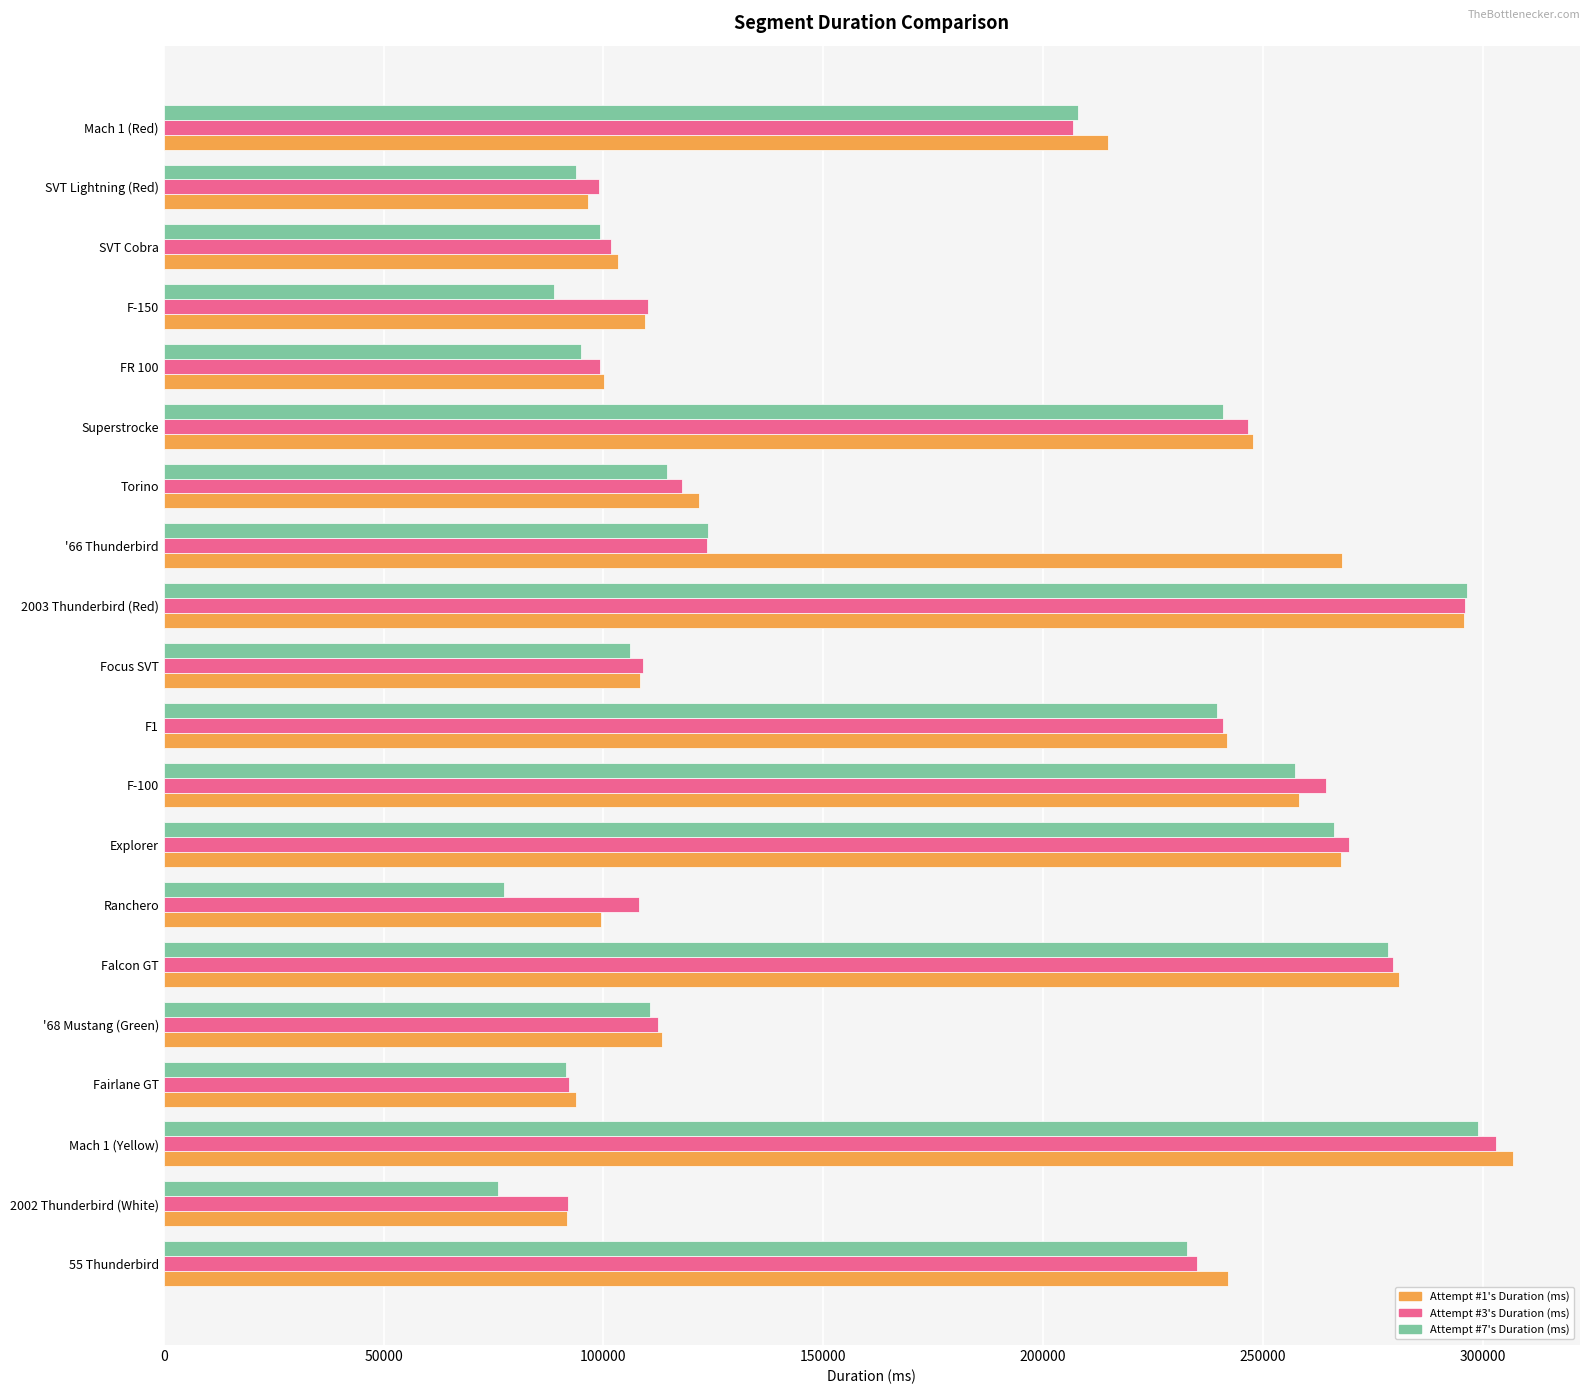

At which category is the sum across all series the highest?

Mach 1 (Yellow)